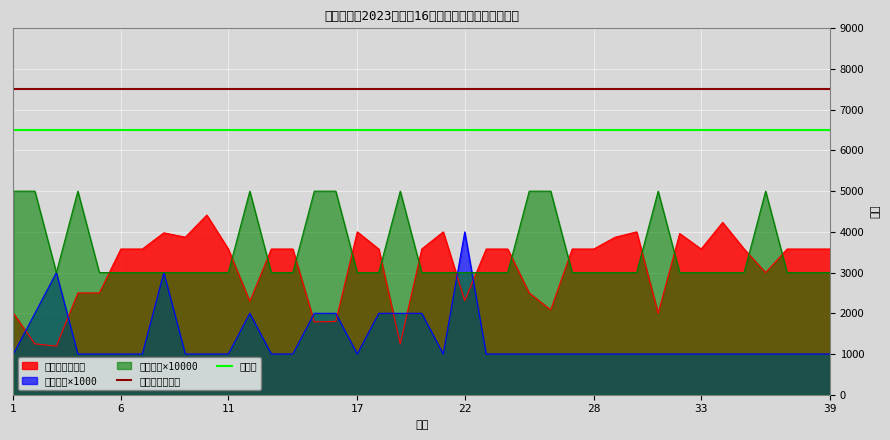

Which series has the largest total across all categories?

最高月收入上限